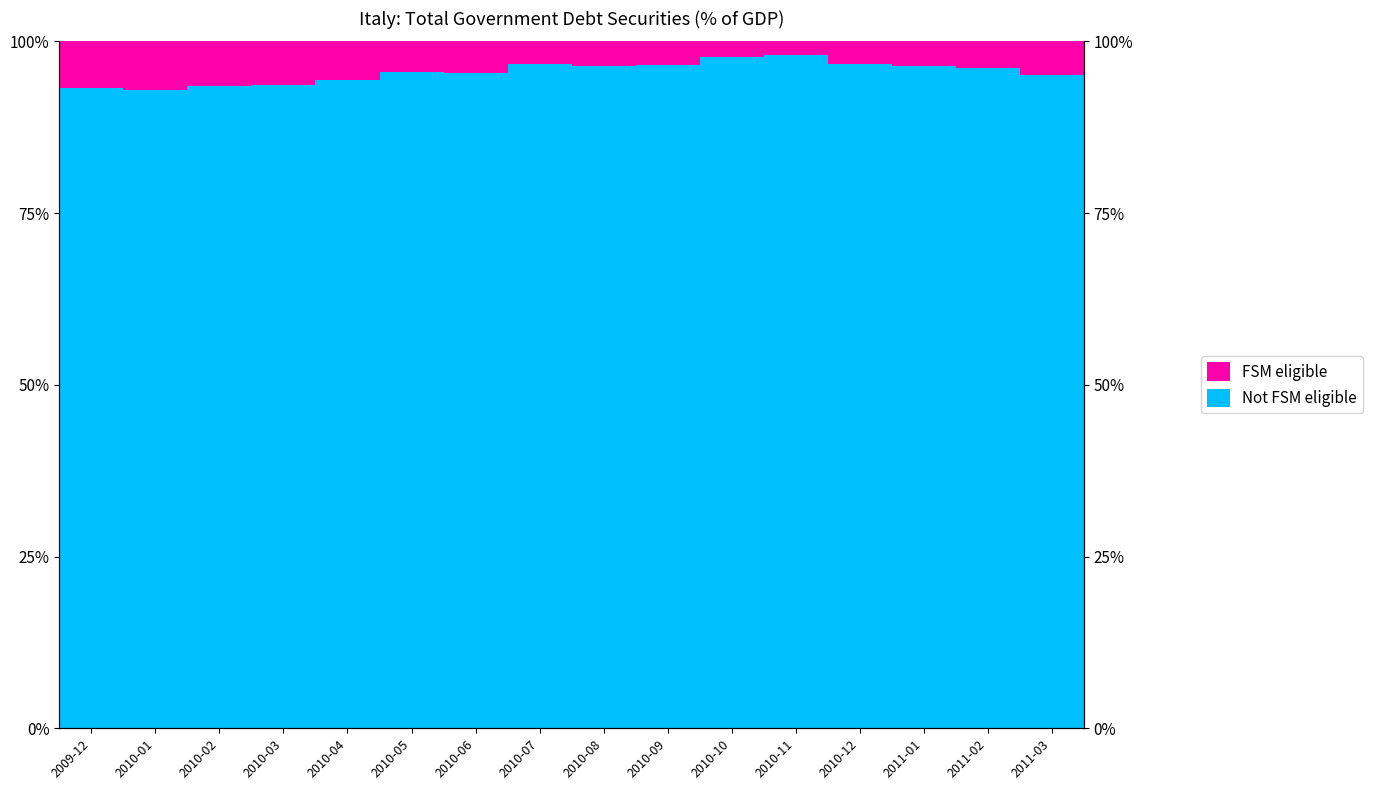

What is the lowest value of the FSM eligible series?

1.9